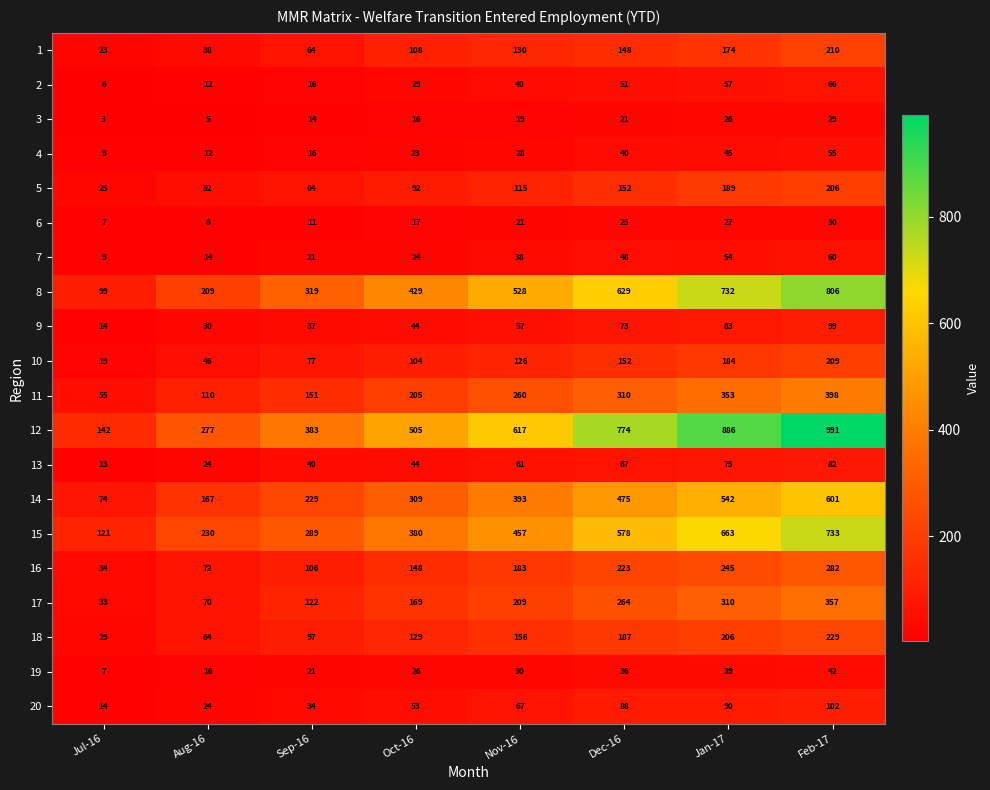

At Feb-17, list the series in order from largest to smallest.

12, 8, 15, 14, 11, 17, 16, 18, 1, 10, 5, 20, 9, 13, 2, 7, 4, 19, 6, 3